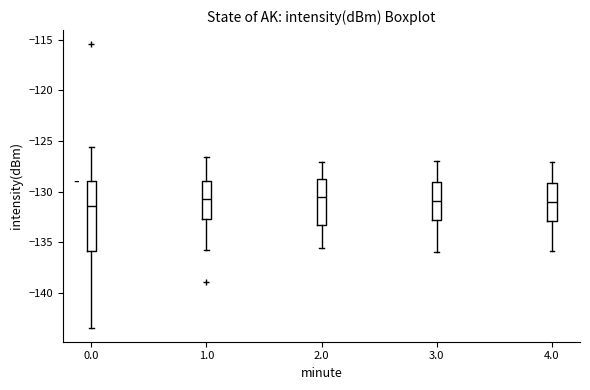

Which box is the tallest, from its lower edge to its upper edge?

0.0